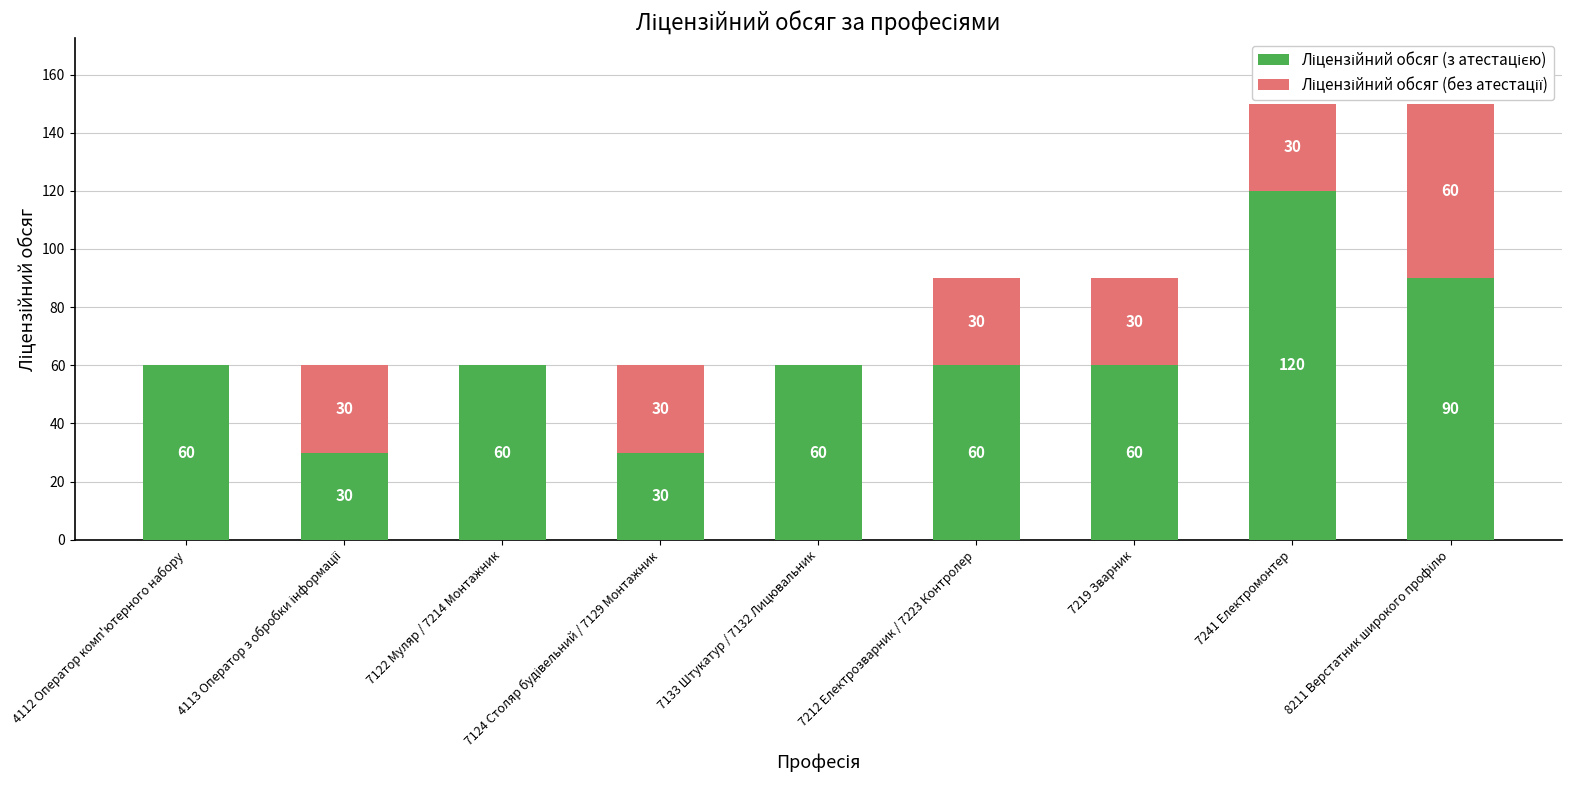

What is the total value across all series at 7133 Штукатур / 7132 Лицювальник?

60